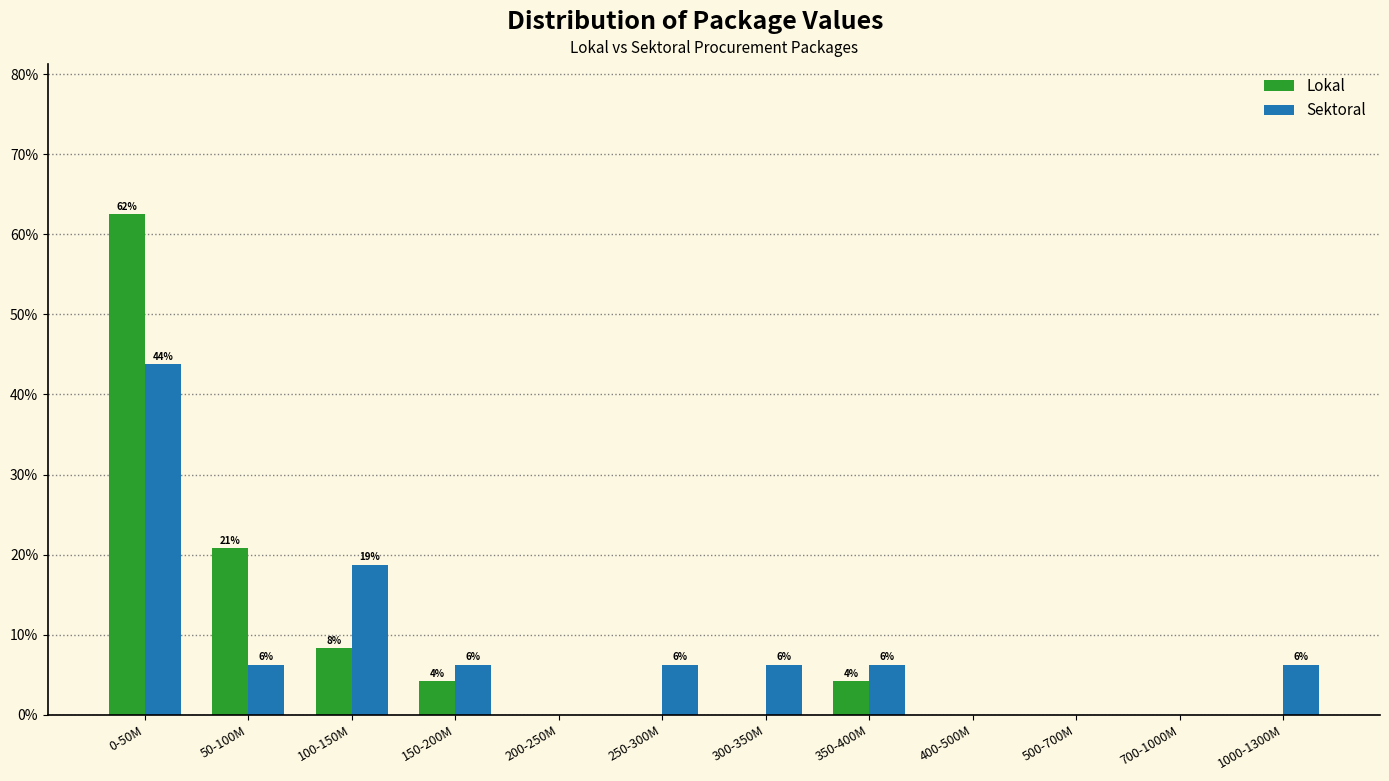

How many groups of bars are there?

12